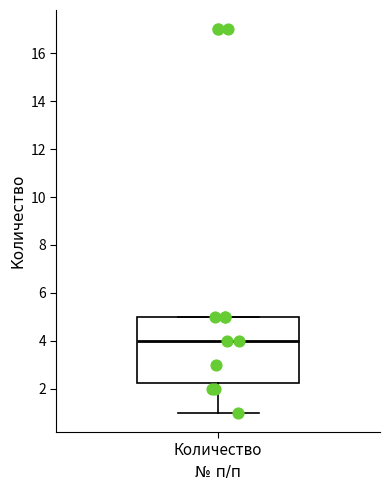

Transcribe this box plot: give where the median line is, the range the box spans, and where the two whiskers end, as read against the y-axis. The values are not printed on the chart, so give them approximately, as read against the axis.

median 4.0, box 2.2 to 5.0, whiskers 1.0 to 5.0